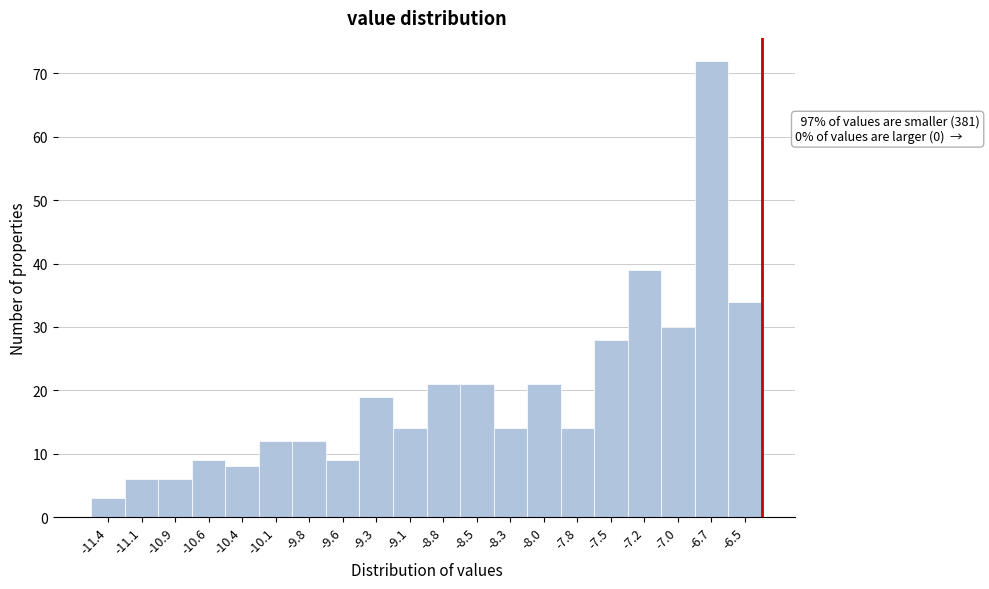

Reading left to right, transcribe all the data shown in this chart.

-11.4=3	-11.1=6	-10.9=6	-10.6=9	-10.4=8	-10.1=12	-9.8=12	-9.6=9	-9.3=19	-9.1=14	-8.8=21	-8.5=21	-8.3=14	-8.0=21	-7.8=14	-7.5=28	-7.2=39	-7.0=30	-6.7=72	-6.5=34